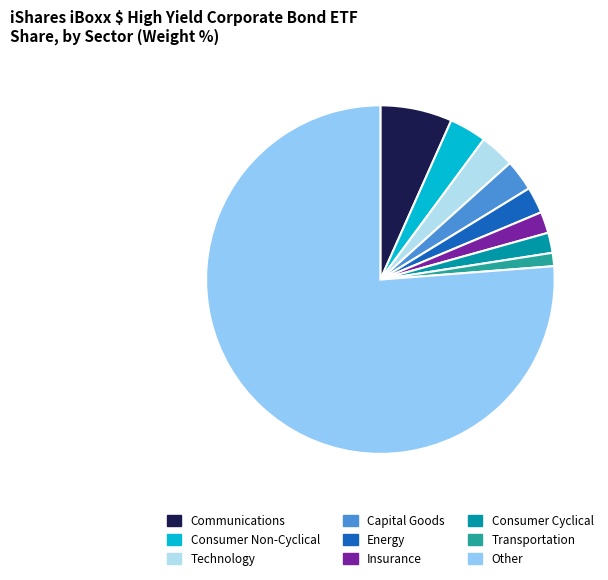

Rank the categories by value from lowest to highest.

Transportation, Consumer Cyclical, Insurance, Energy, Capital Goods, Technology, Consumer Non-Cyclical, Communications, Other